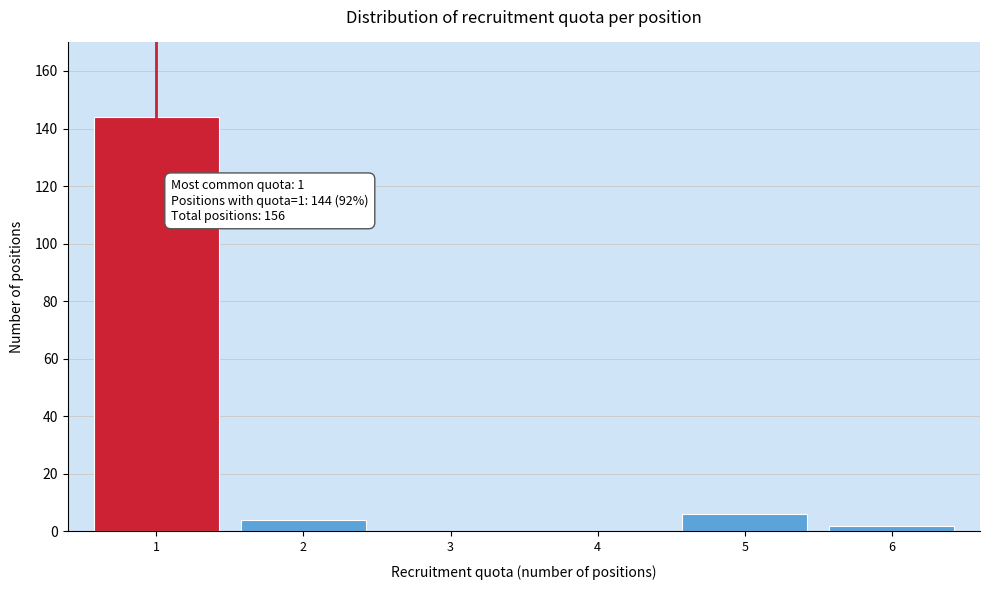

Reading right to left, extract all data points from this chart.

6=2	5=6	4=0	3=0	2=4	1=144